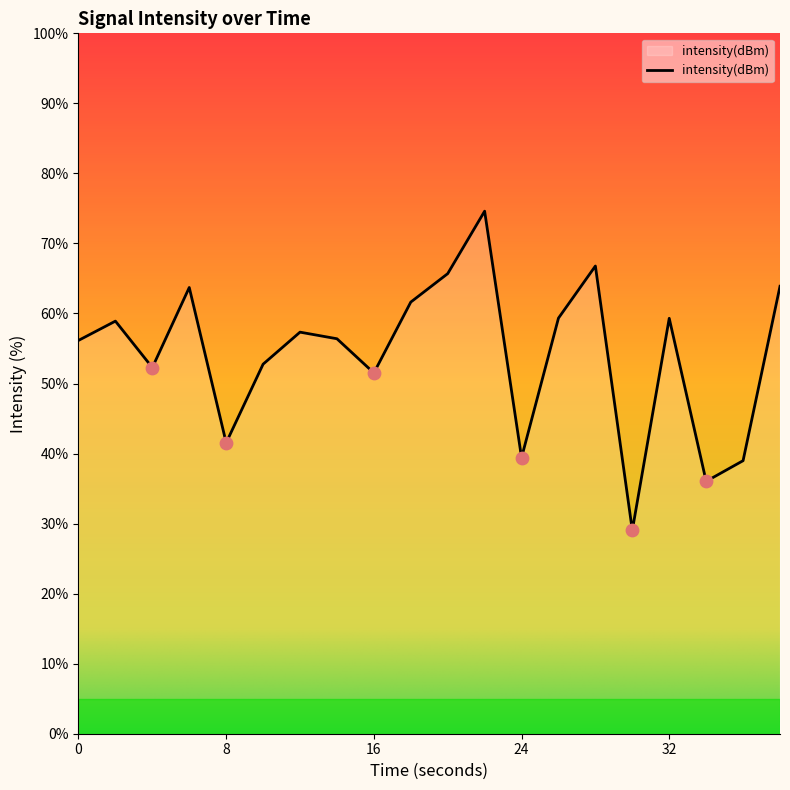

What is the maximum value shown in the chart?

74.6